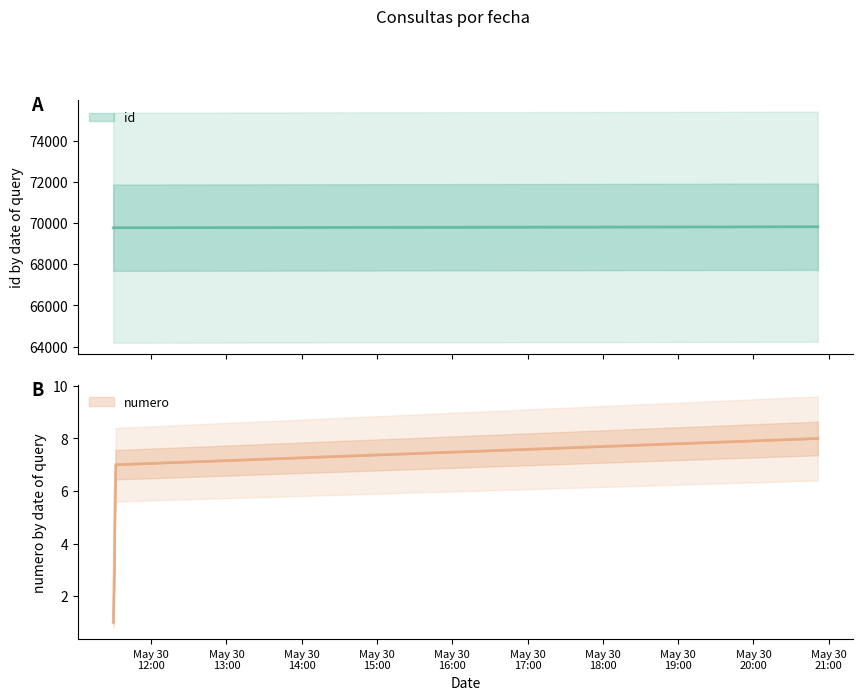

What are all the series names shown in the legend?

id, numero